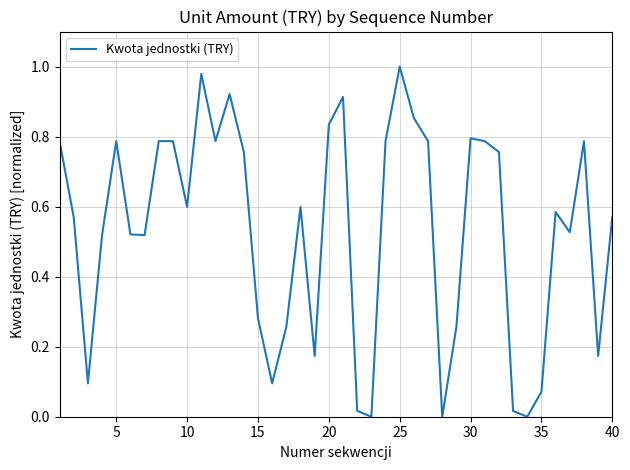

Which label corresponds to the largest value in the chart?

25